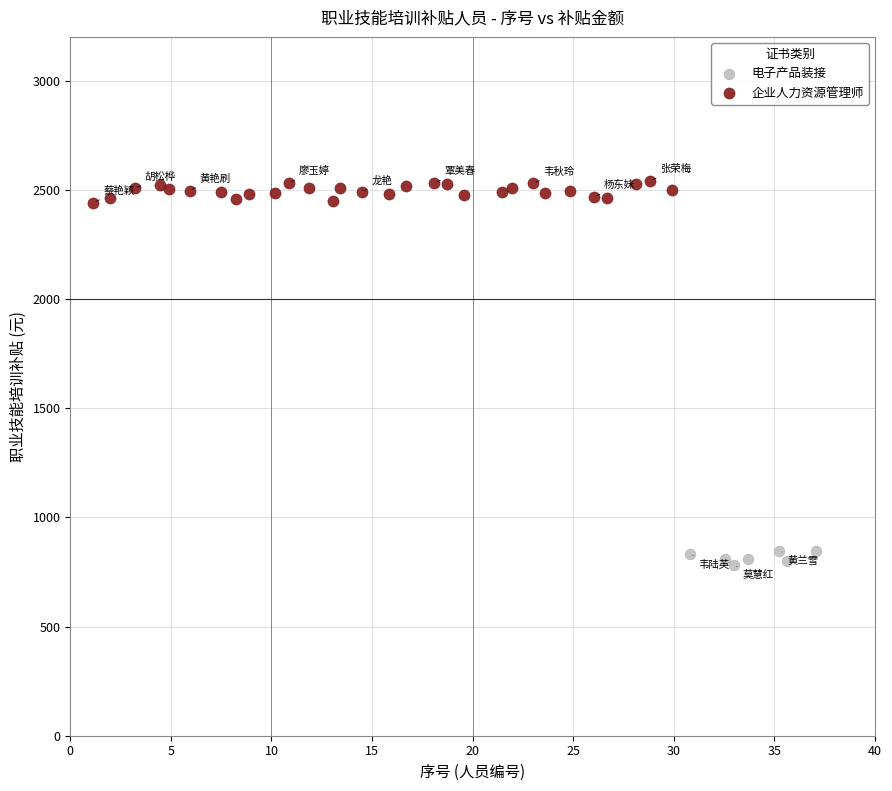

Which series has the widest spread of Y values?

企业人力资源管理师